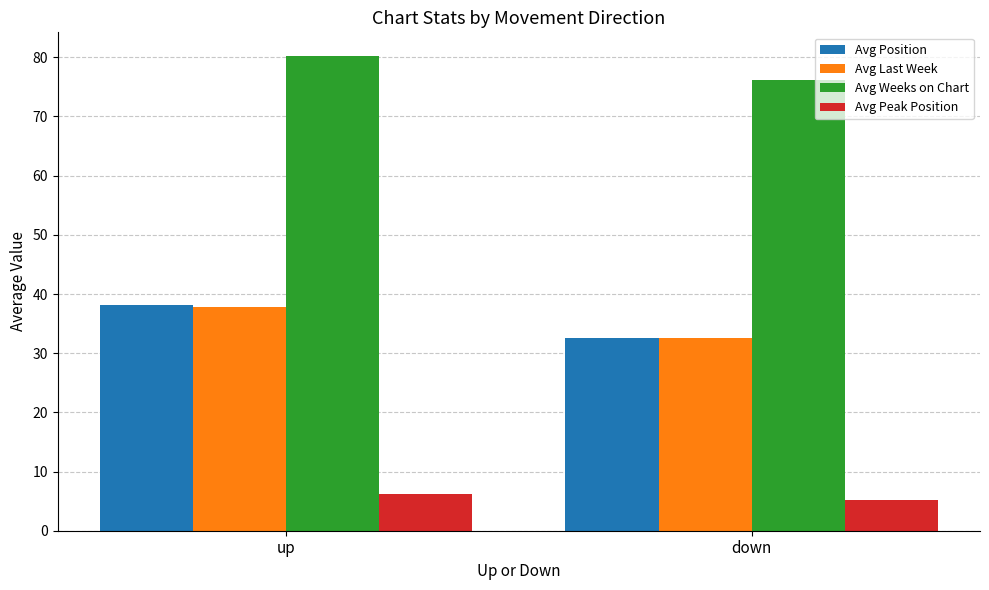

Which series has the widest spread of values?

Avg Position